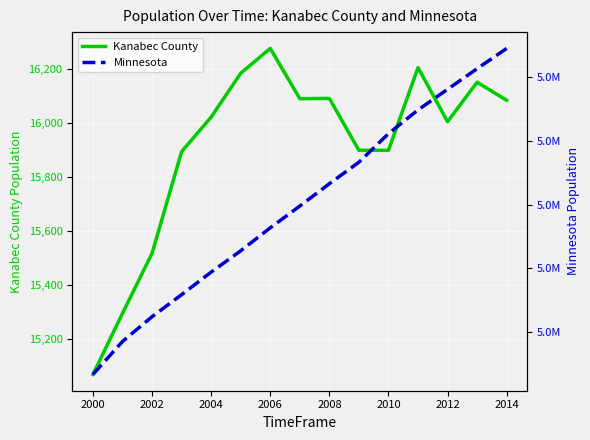

What is the minimum value for Kanabec County?

15070